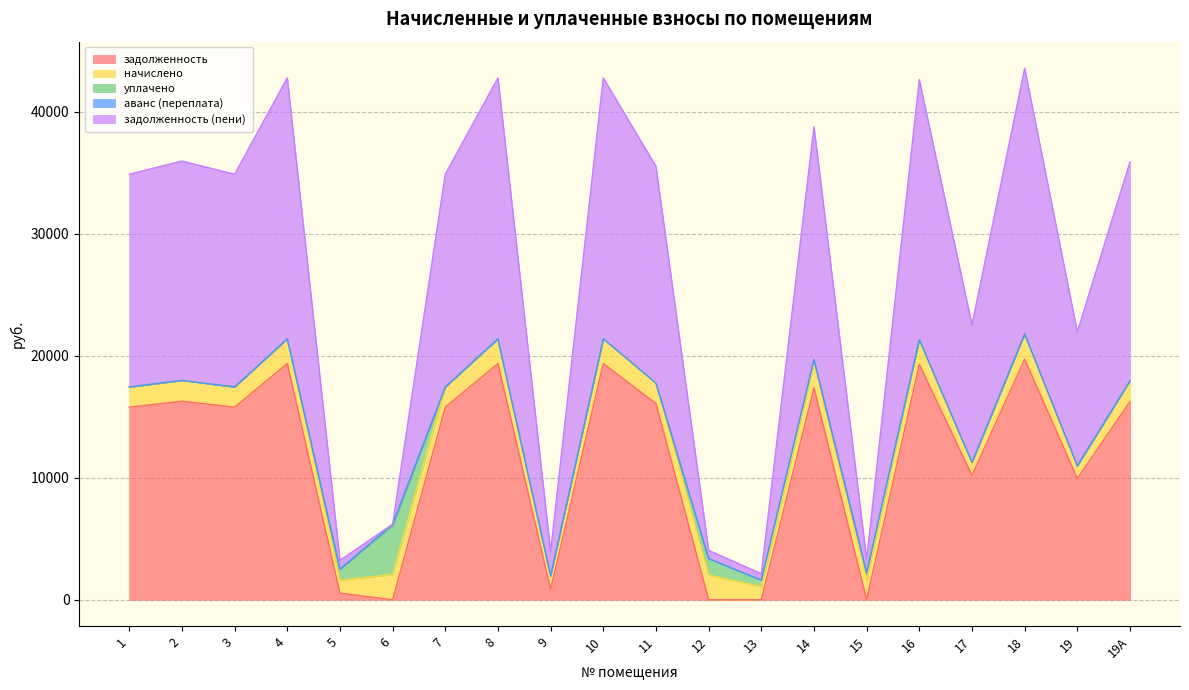

What position from the right is 18?

3